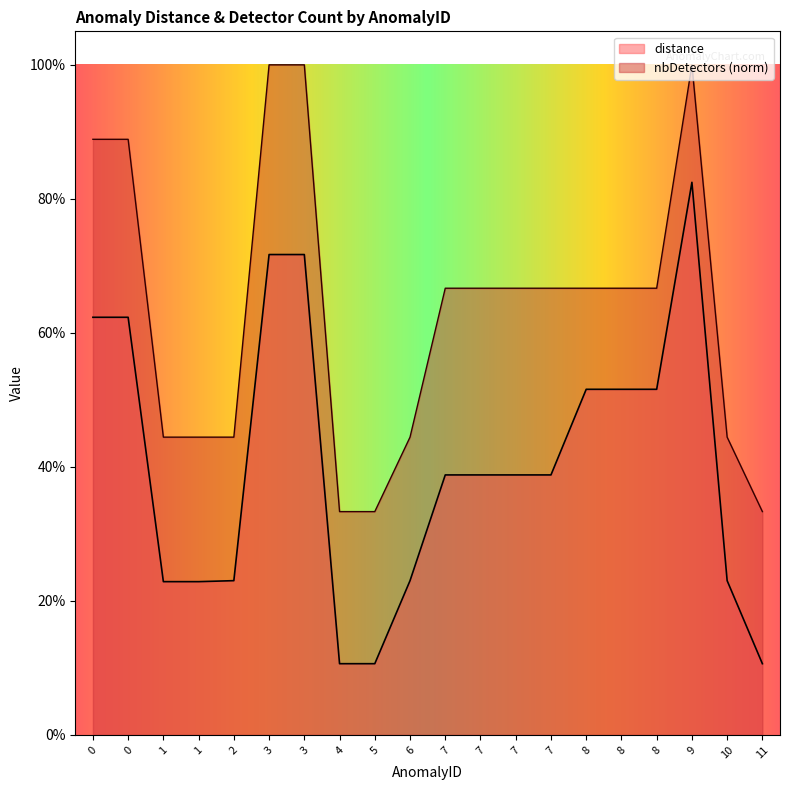

Which series has the largest range (max minus min)?

distance